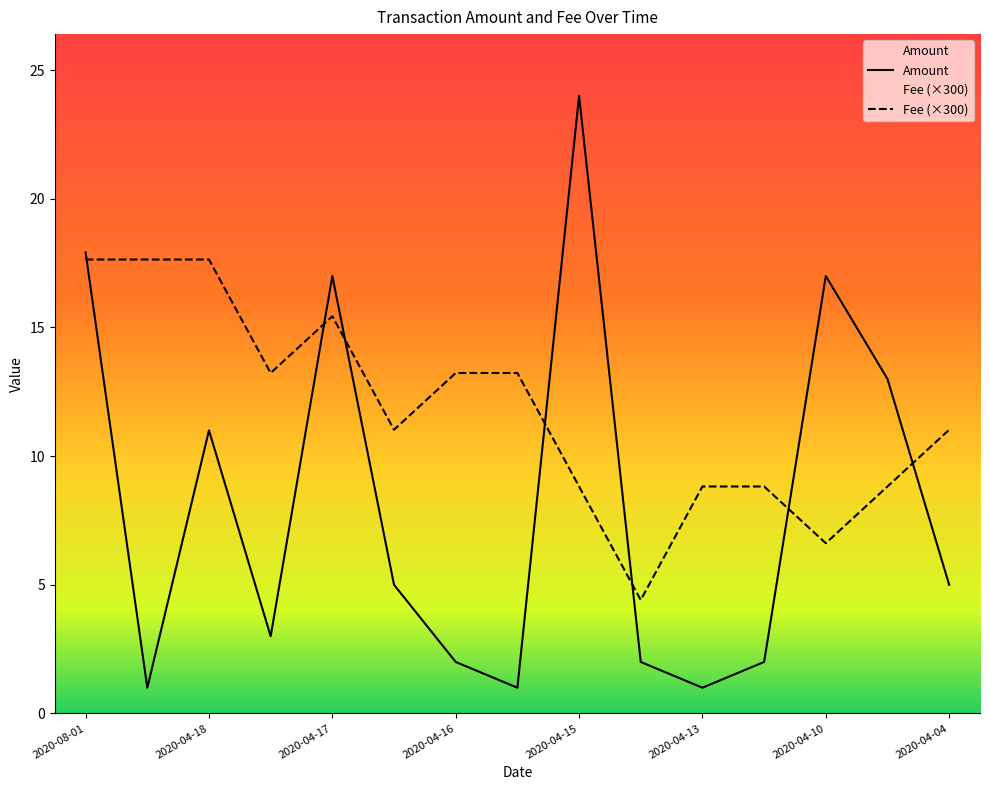

At which label is Amount closest to 12?

2020-04-18